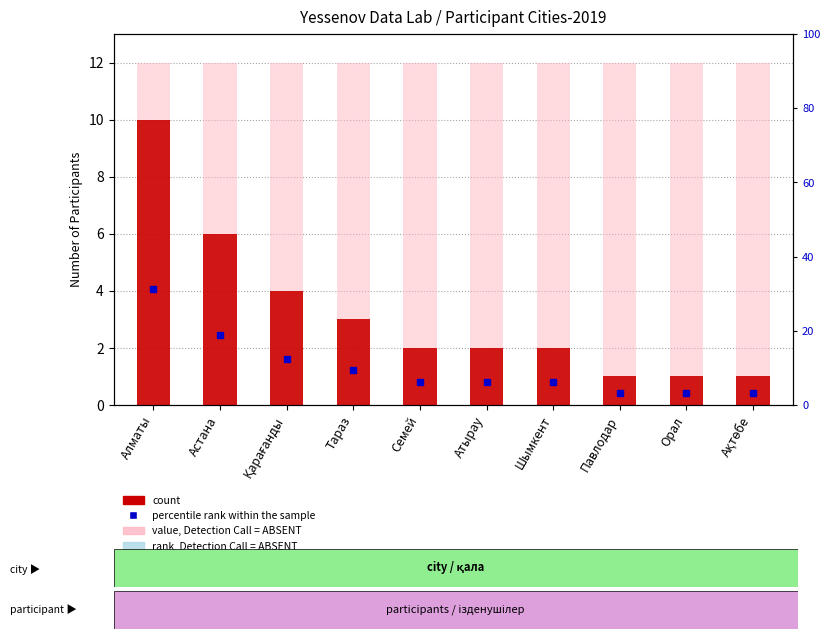

How many bars are there in total?

20